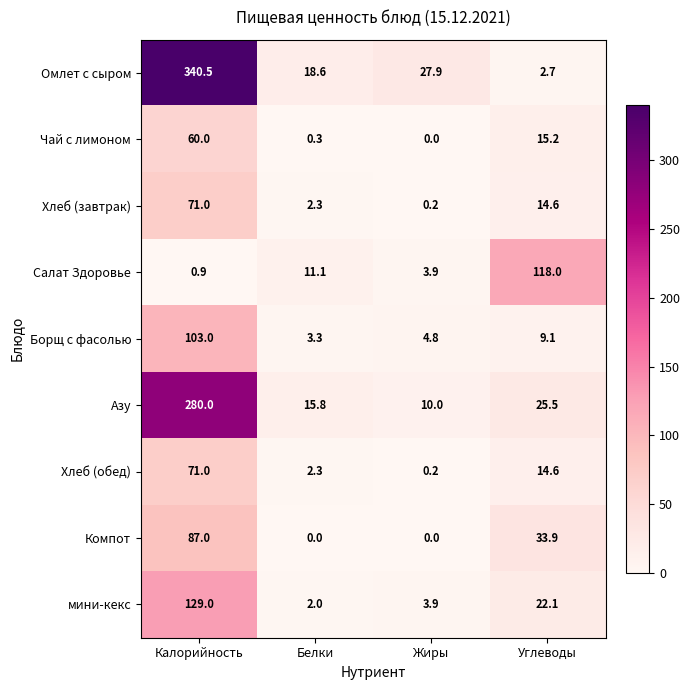

At which label does Хлеб (завтрак) reach its minimum?

Жиры